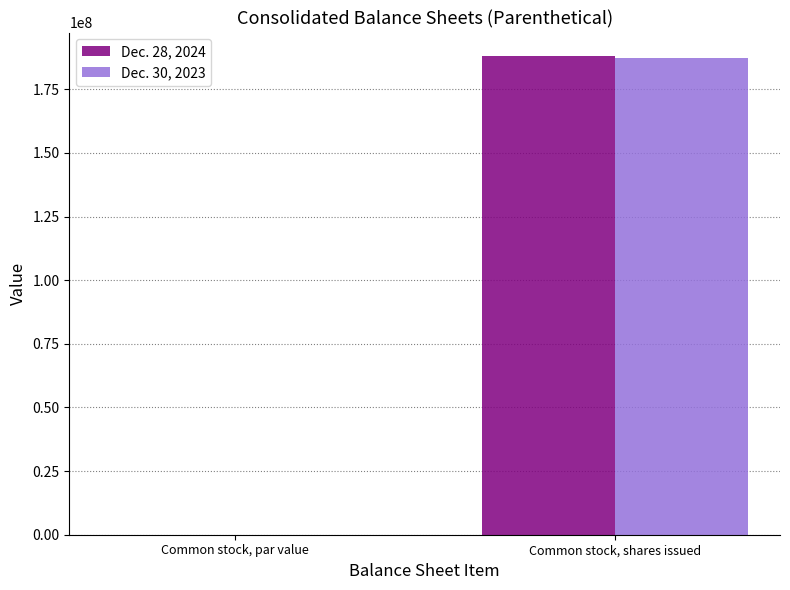

At which category is the sum across all series the highest?

Common stock, shares issued